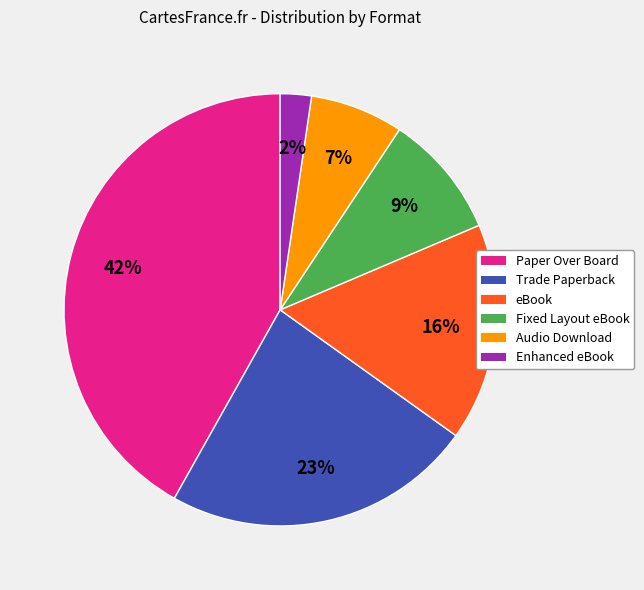

What is the largest slice in the pie chart?

Paper Over Board